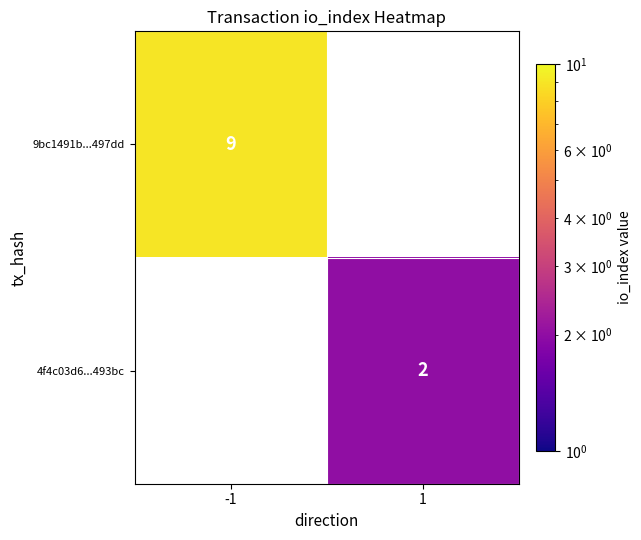

What is the minimum value shown in the chart?

2.0